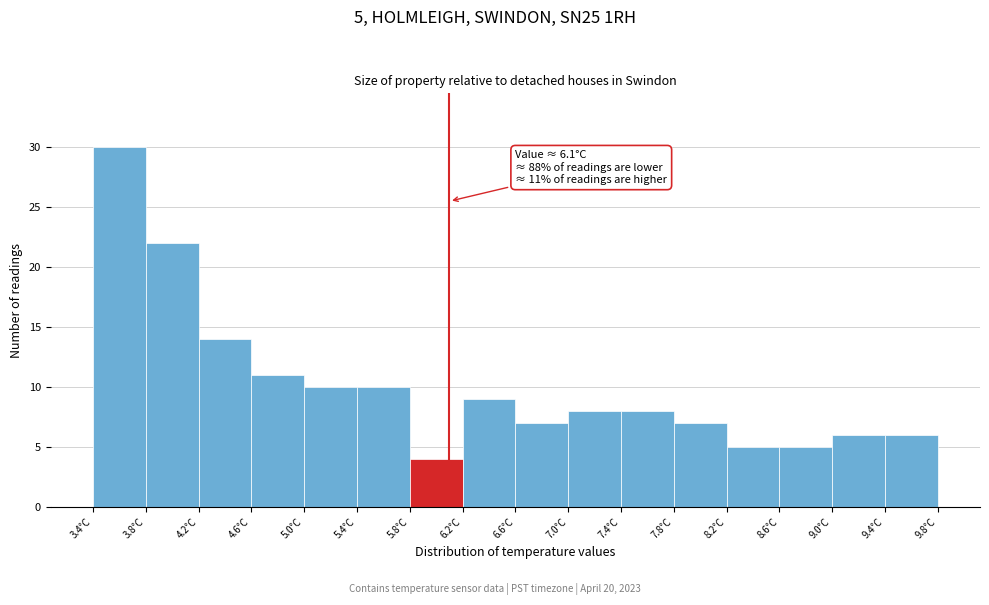

Over which range of the x-axis is the bar tallest?

3.4 to 3.8